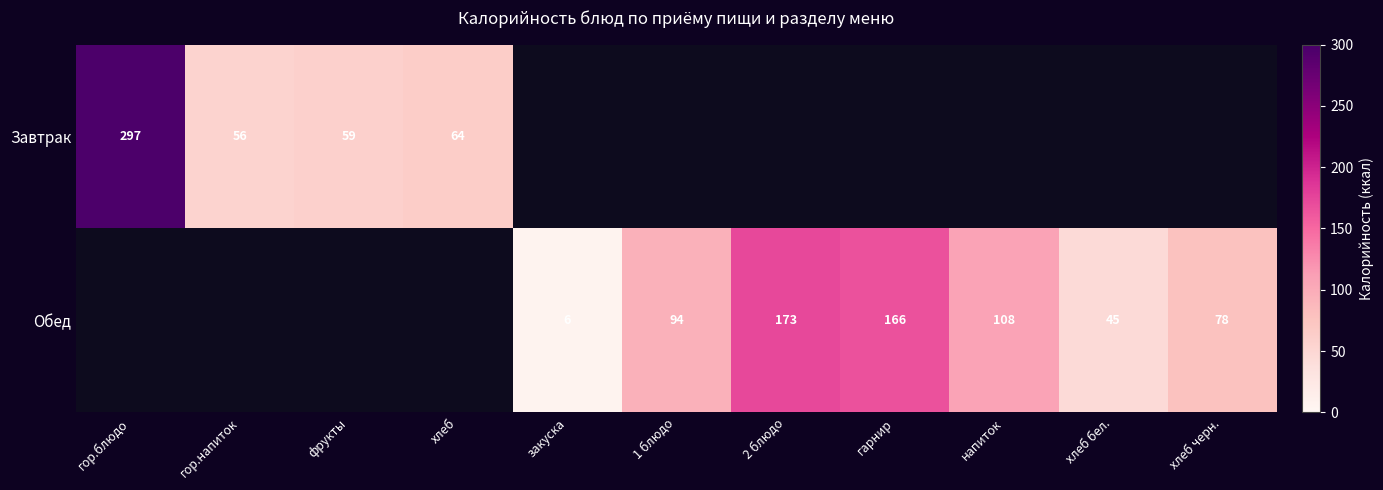

True or false: Обед has a value of 114 at гарнир.

False